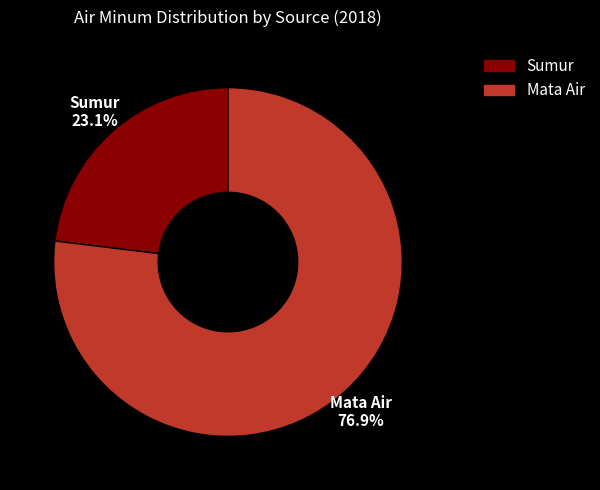

The Mata Air slice represents 66% of the pie. True or false?

False